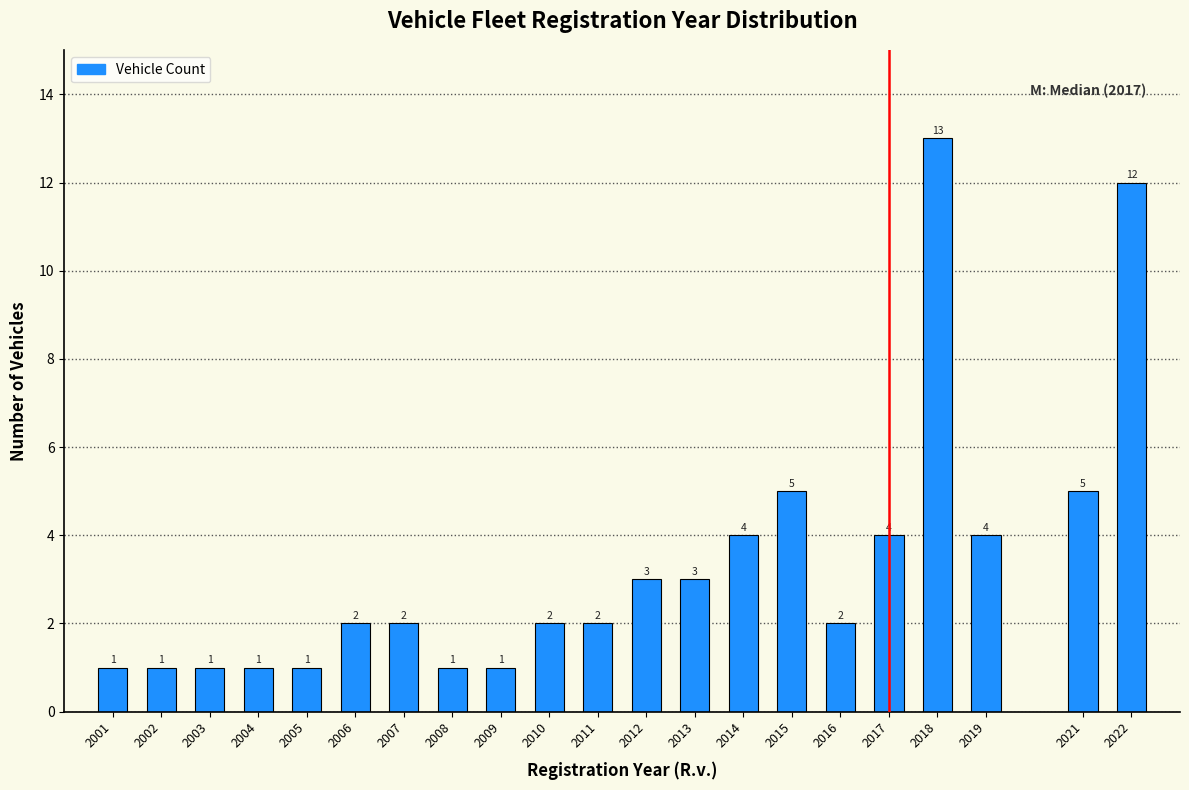

Reading right to left, what are all the values shown in this chart?

12	5	4	13	4	2	5	4	3	3	2	2	1	1	2	2	1	1	1	1	1